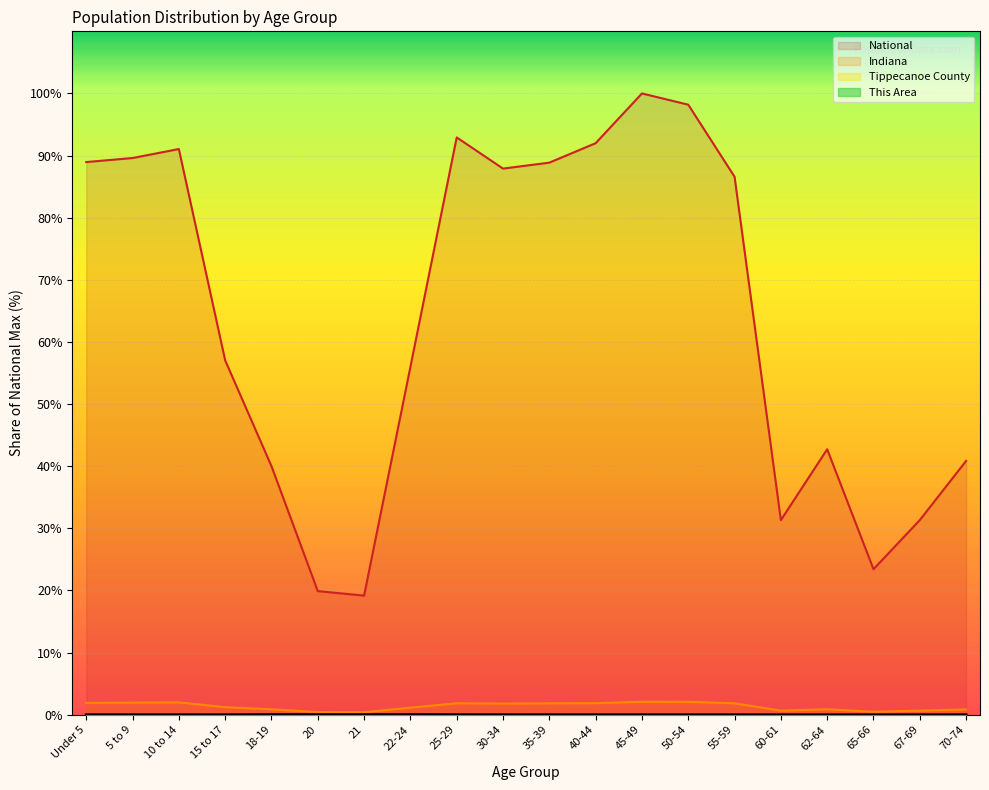

At how many categories does at least one series exceed 32?

15